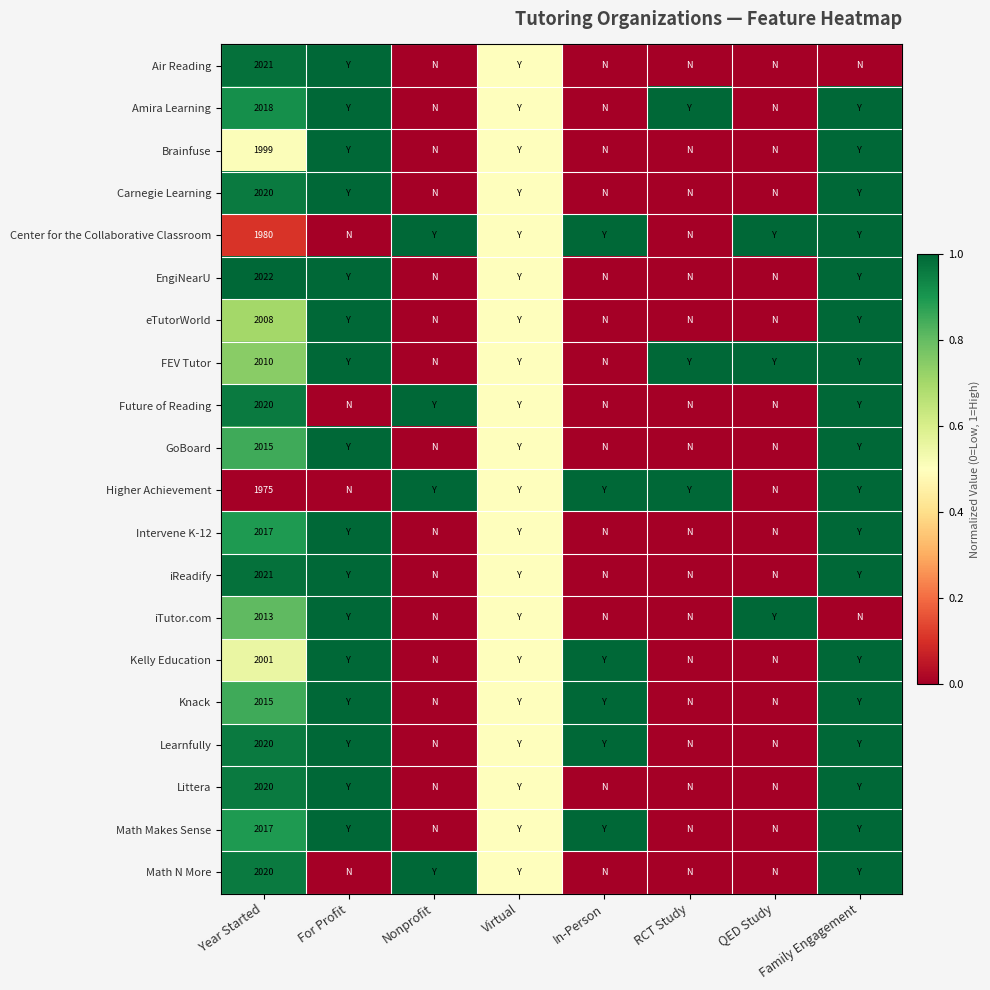

At which category is the sum across all series the highest?

Family Engagement